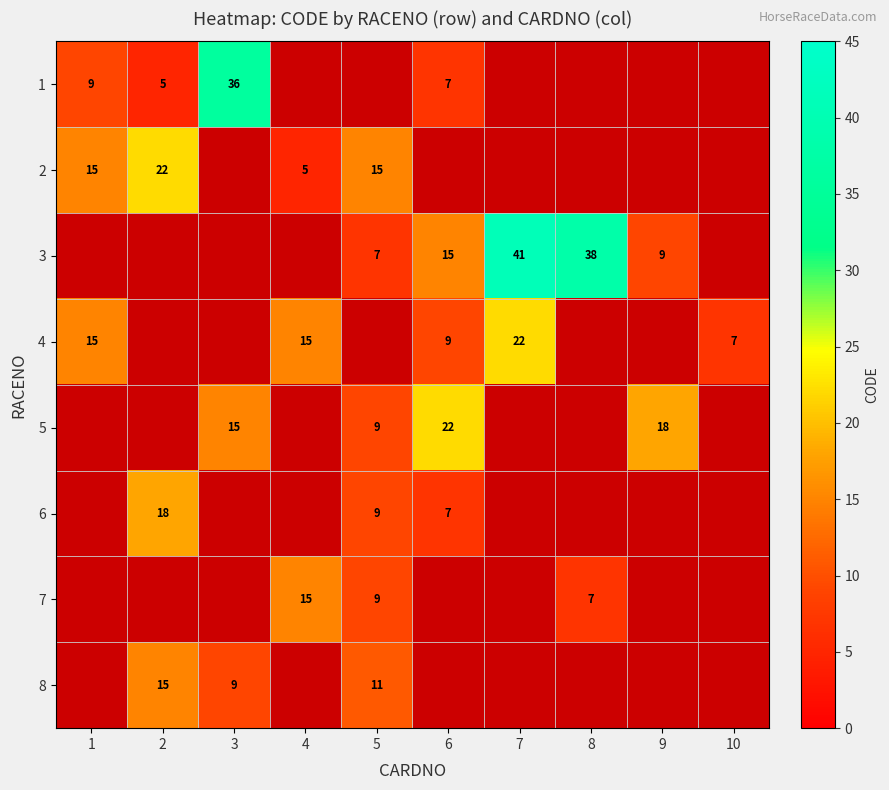

What is the greatest value displayed?

41.0